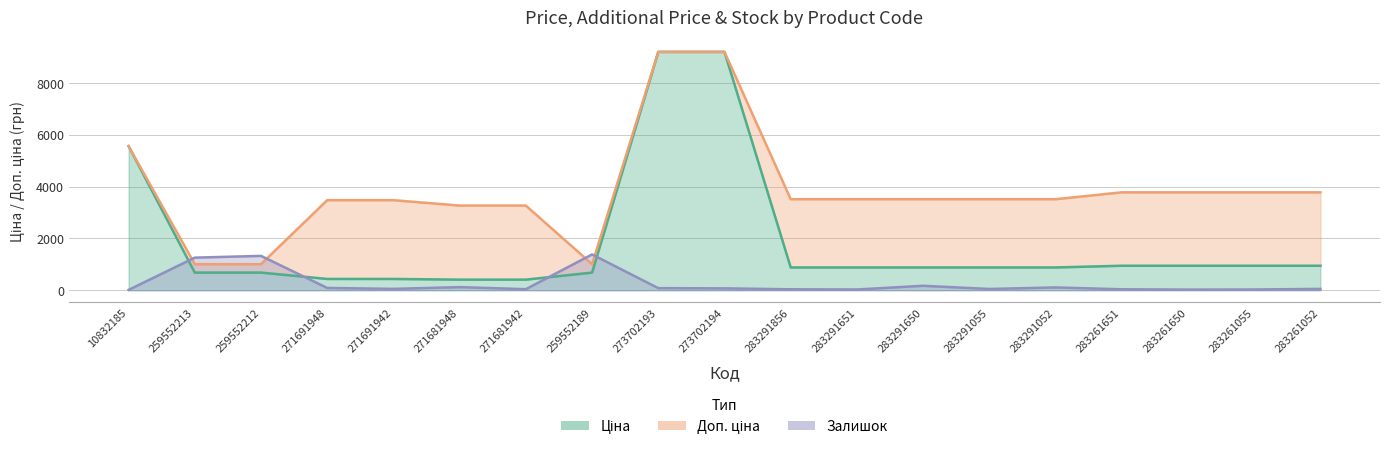

Between 10832185 and 283261052, which series saw the biggest shift?

Ціна (line)